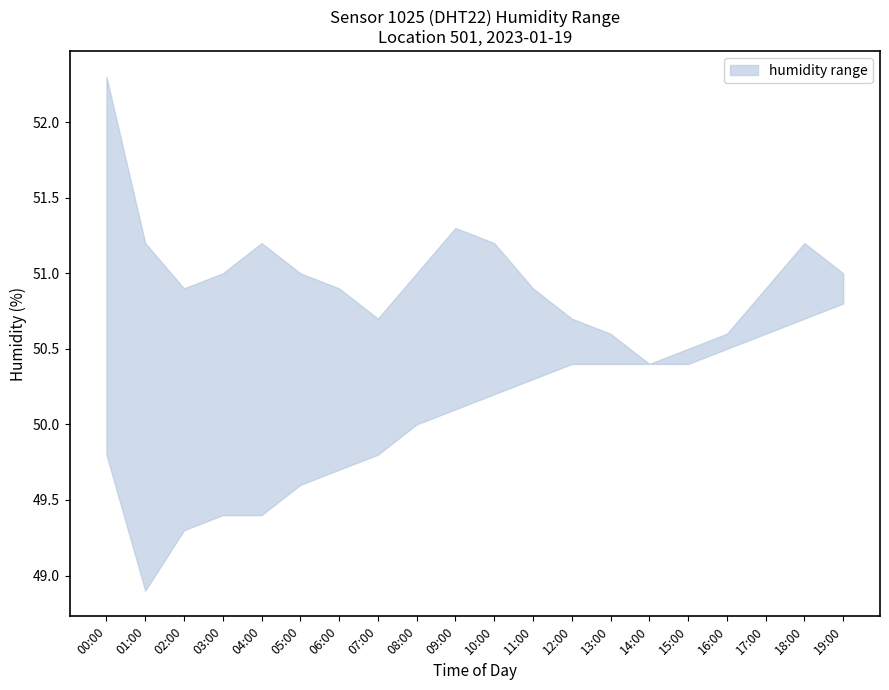

At how many categories does at least one series exceed 50?

20